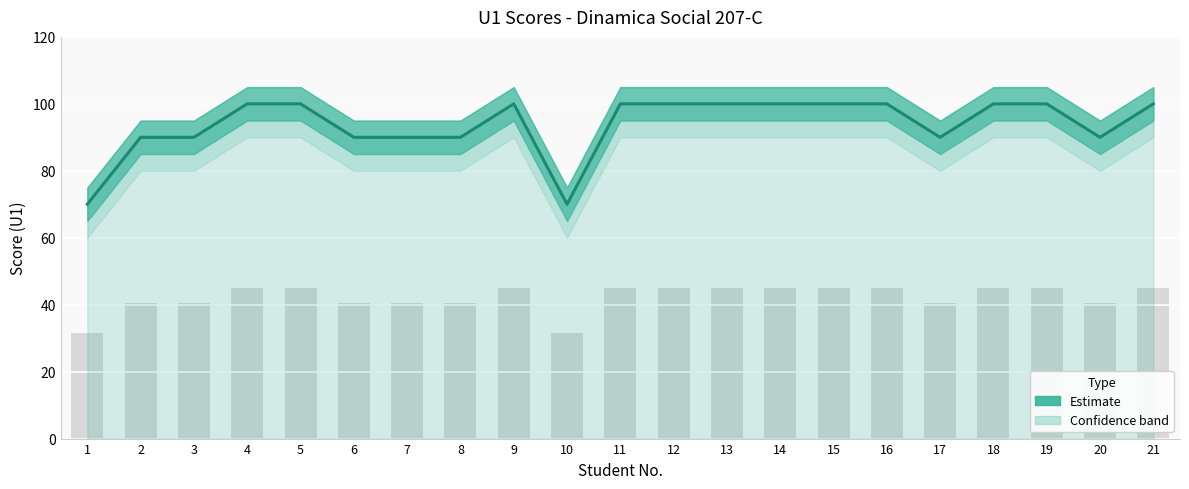

What is the value of the 16th bar from the left?

45.0